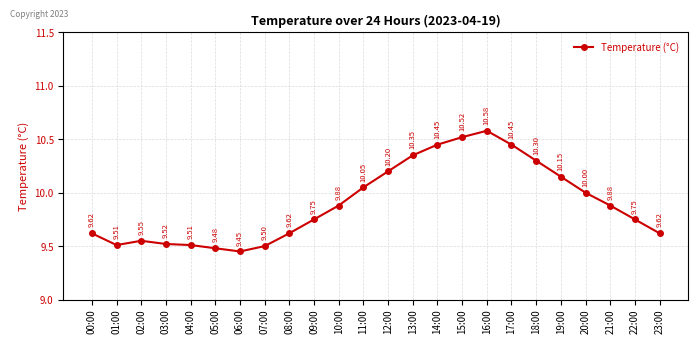

At which category does the data reach its first local peak?

02:00